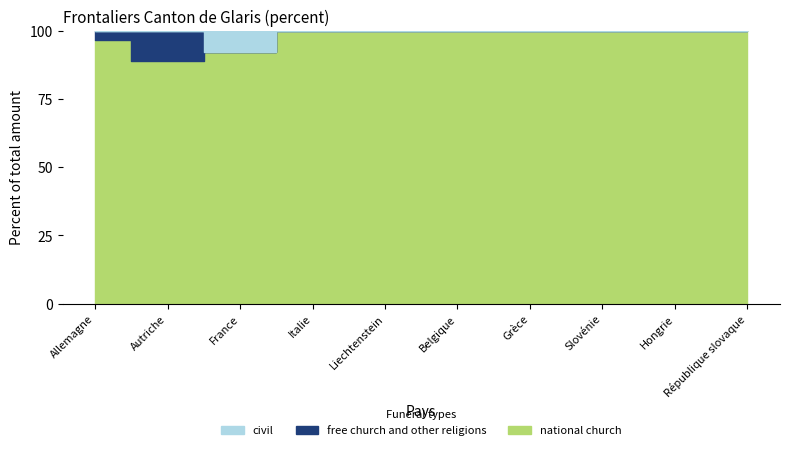

At which category is the sum across all series the highest?

Allemagne